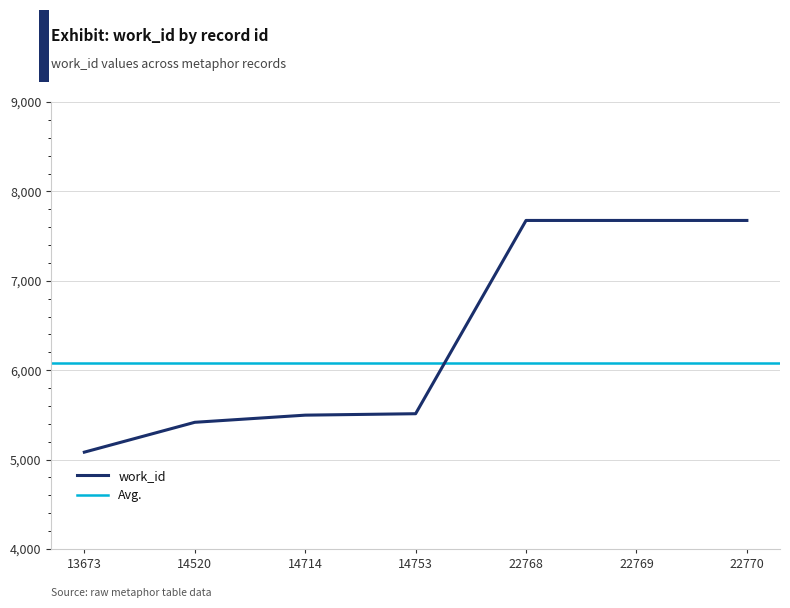

The value at 14714 is 9283. True or false?

False